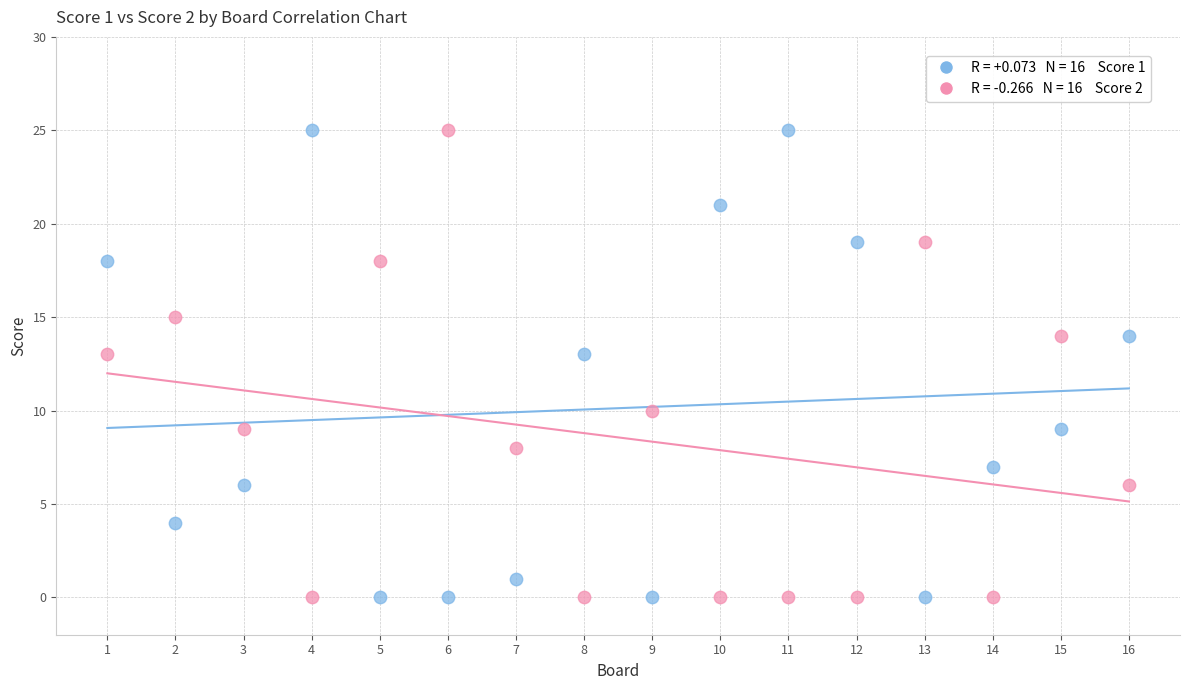

Across all data points, what is the range of Y values (max minus min)?

25